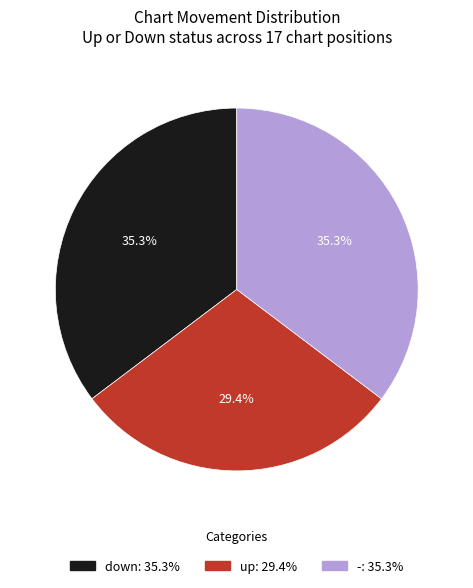

To the nearest percent, what is the combined percentage of up and down?

65%